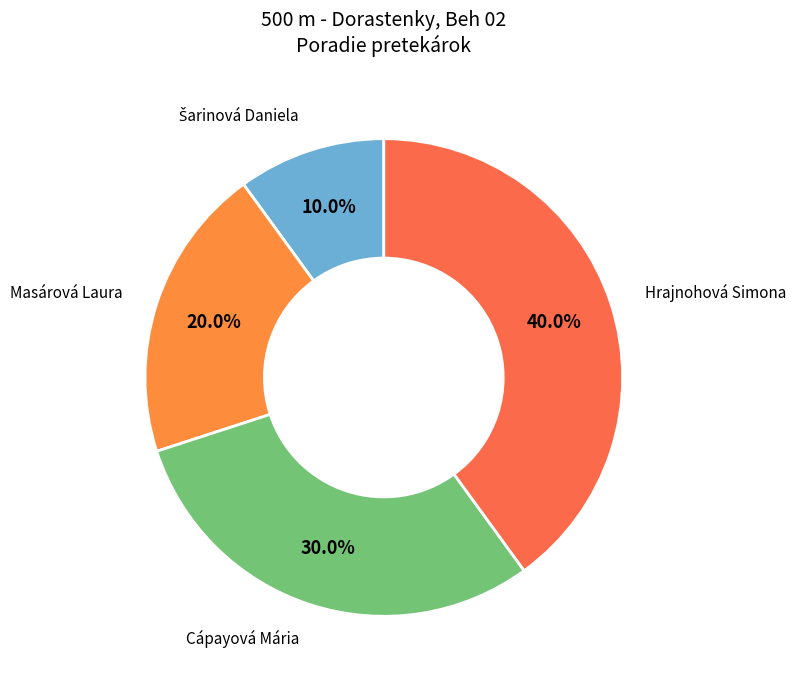

How many slices are in this pie chart?

4